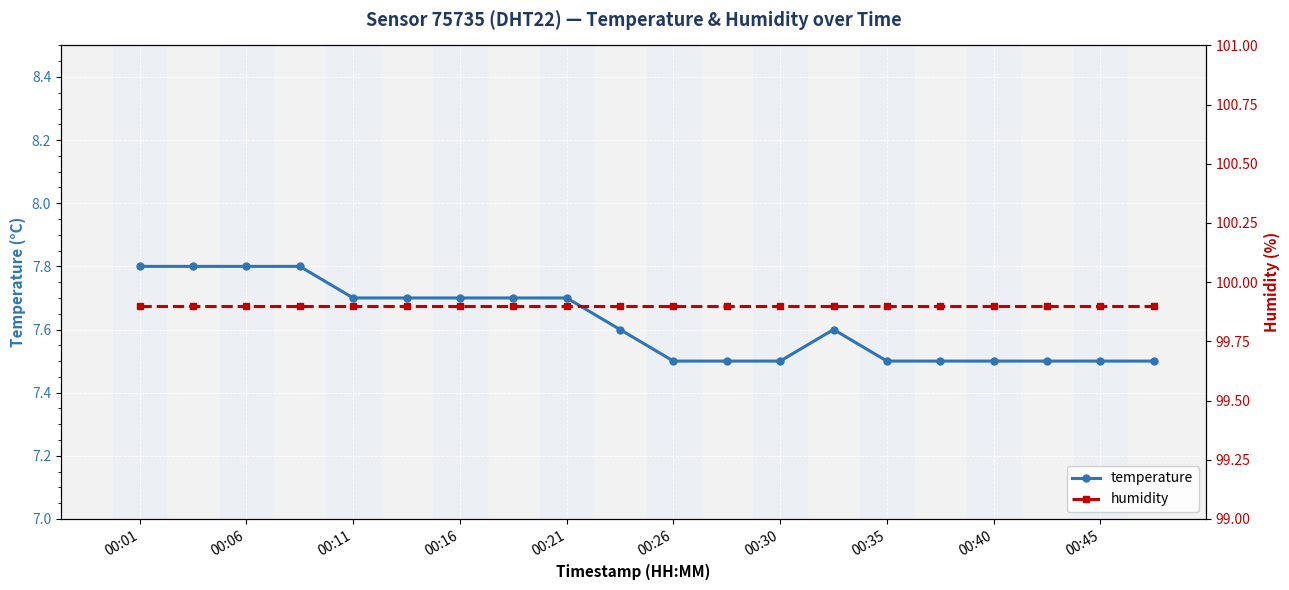

The value of temperature at 00:35 is 7.5. True or false?

True